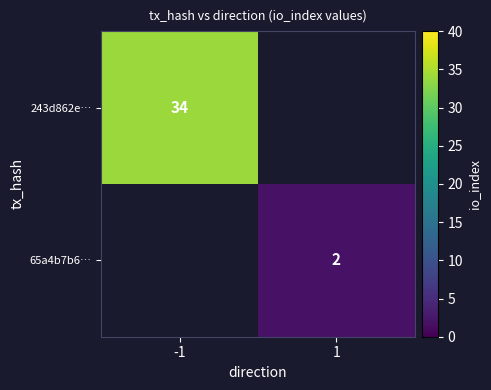

Is it true that 243d862e… equals 16 at -1?

False